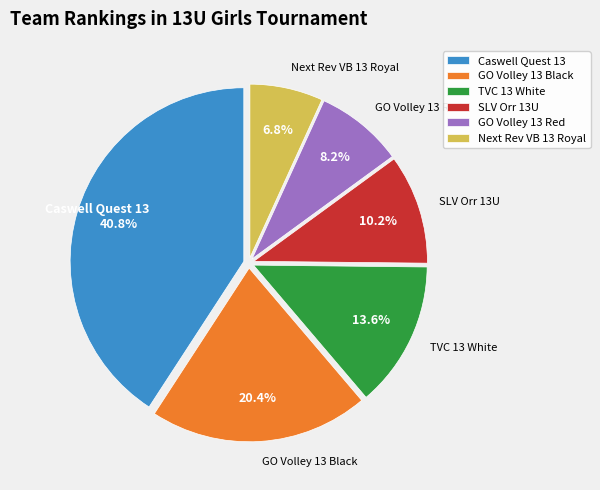

Combined, do GO Volley 13 Black and TVC 13 White account for over 50%?

No